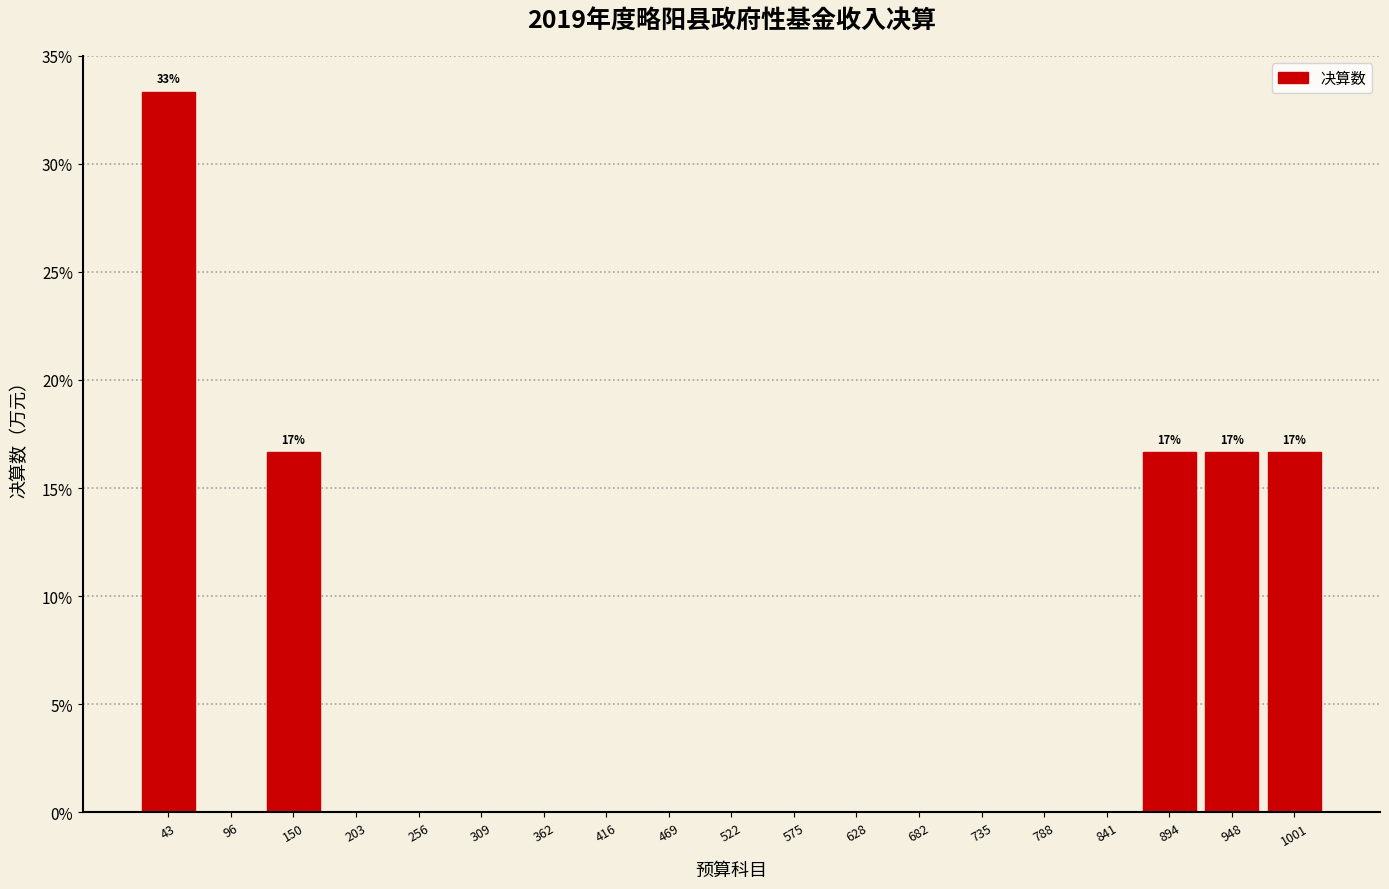

Which range on the x-axis has the tallest bar?

20 to 70